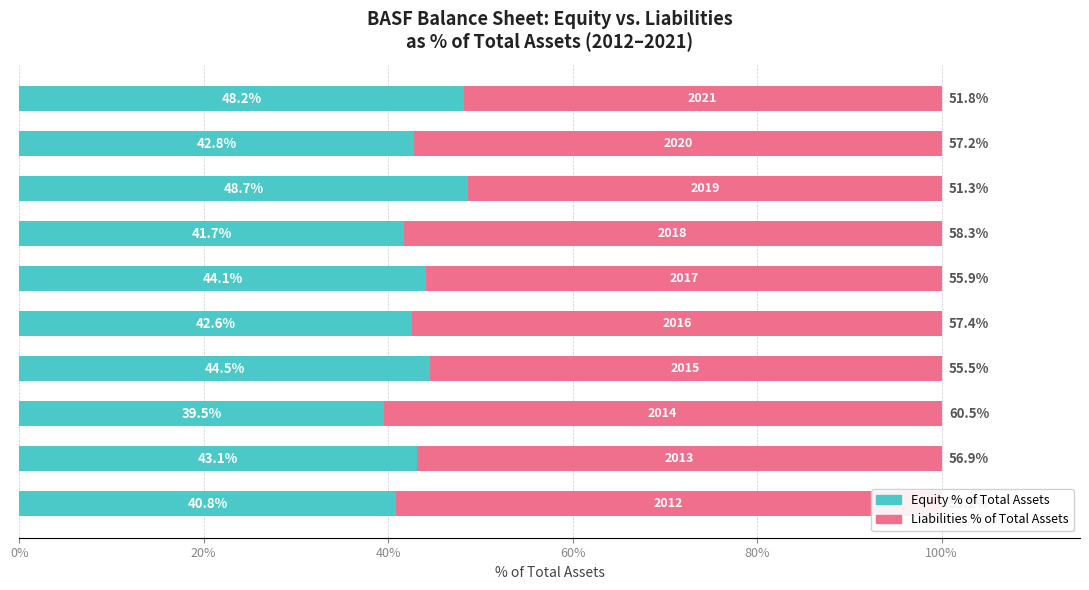

What is the lowest value of the Equity % of Total Assets series?

39.5